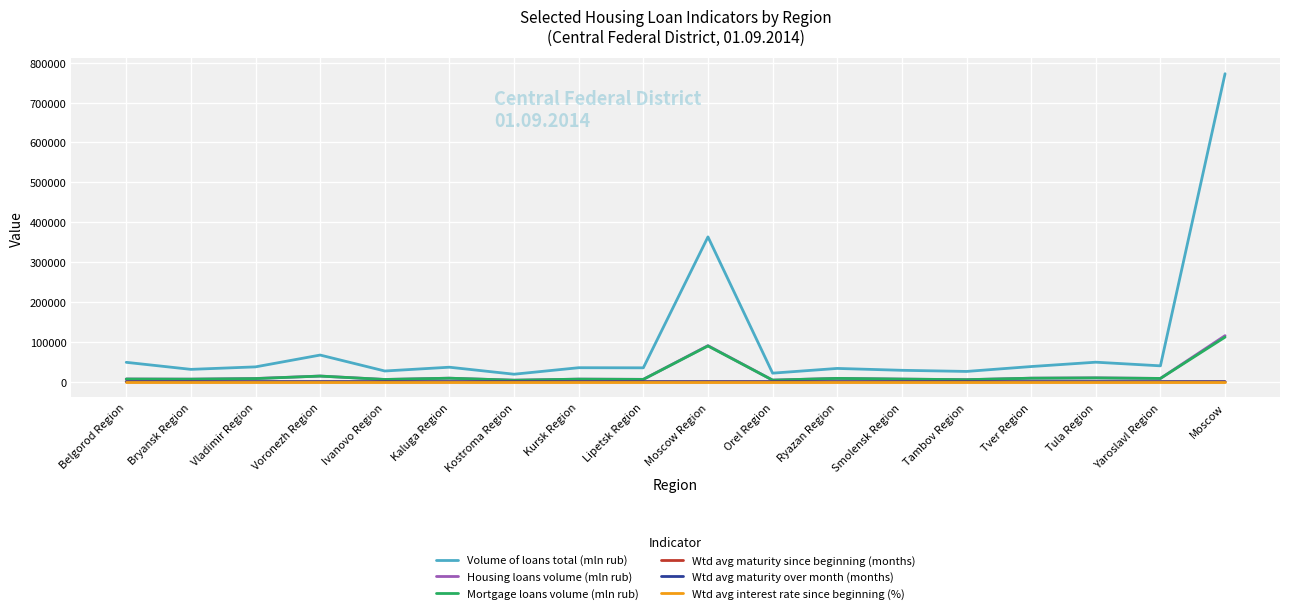

Is this an area chart (filled region under the line)?

No